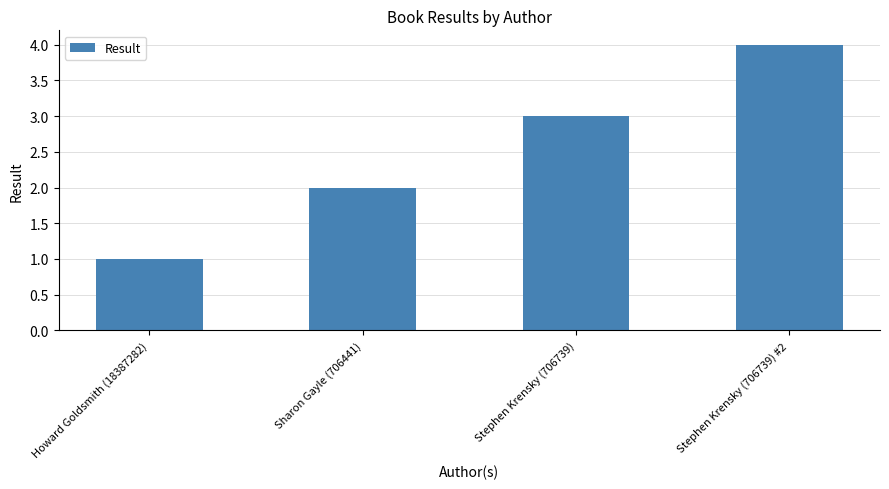

What is the label of the 1st bar from the right?

Stephen Krensky (706739) #2